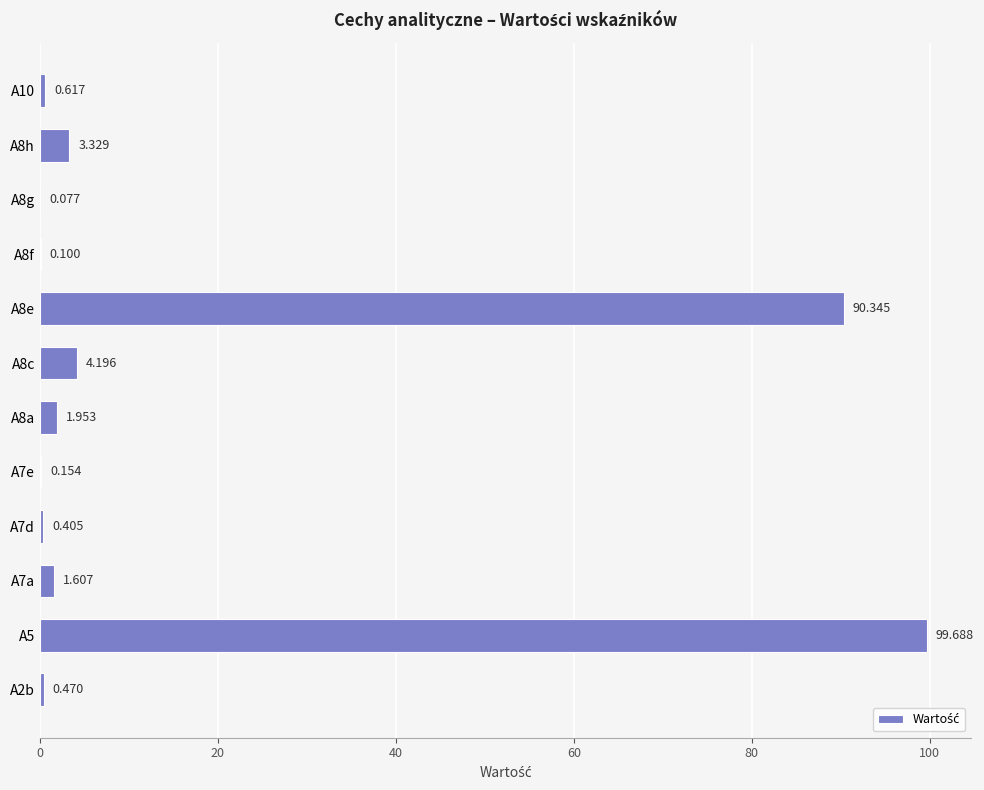

How many data points are above 1?

6